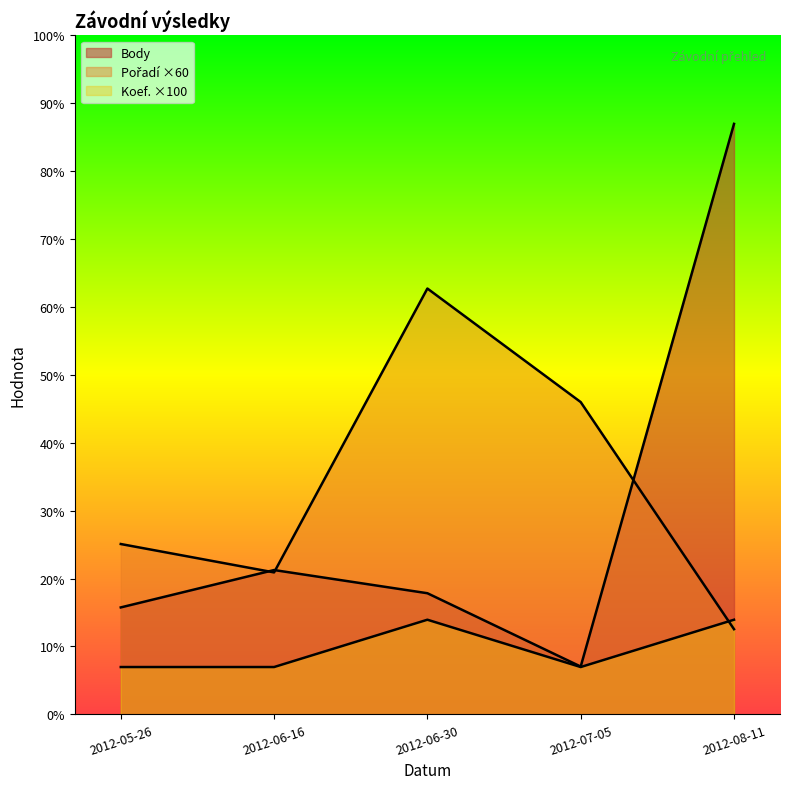

Which series has the largest total across all categories?

Pořadí